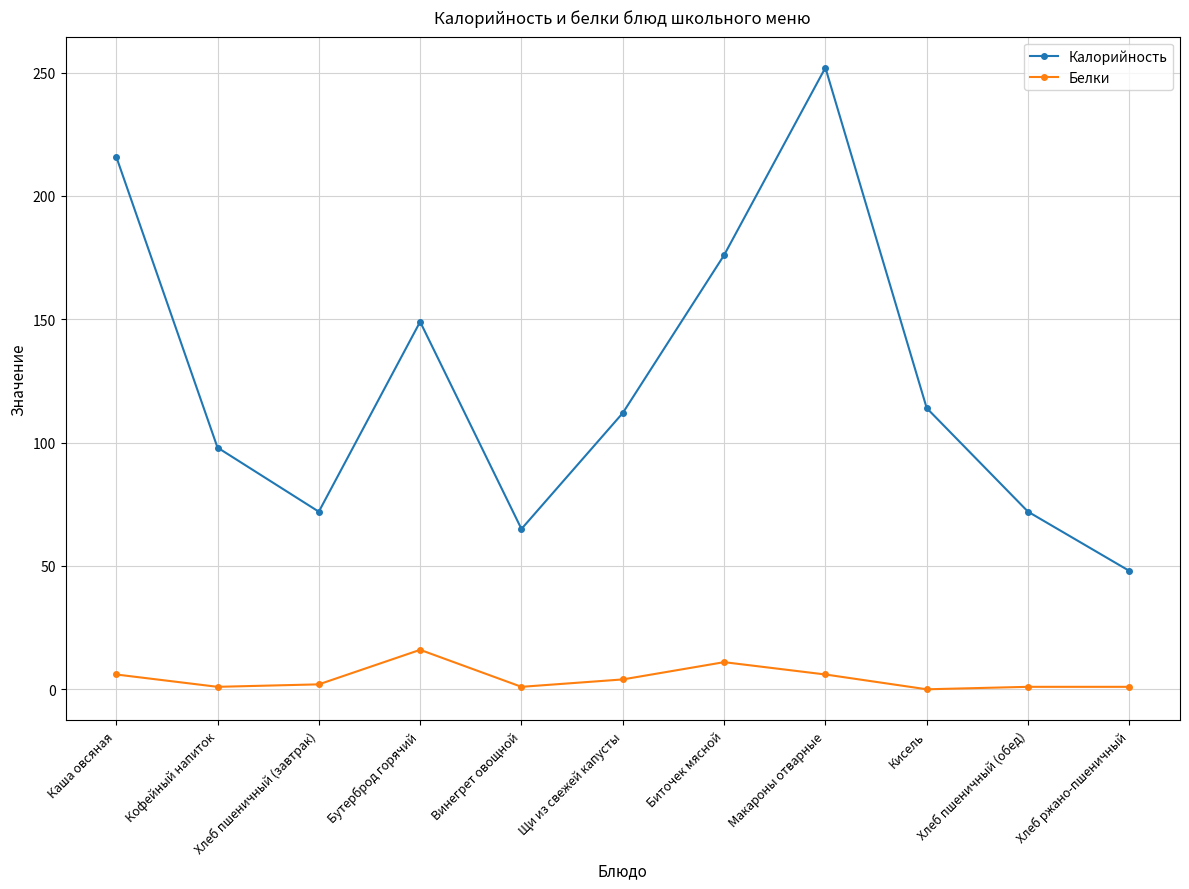

At which category does Калорийность reach its first local valley?

Хлеб пшеничный (завтрак)